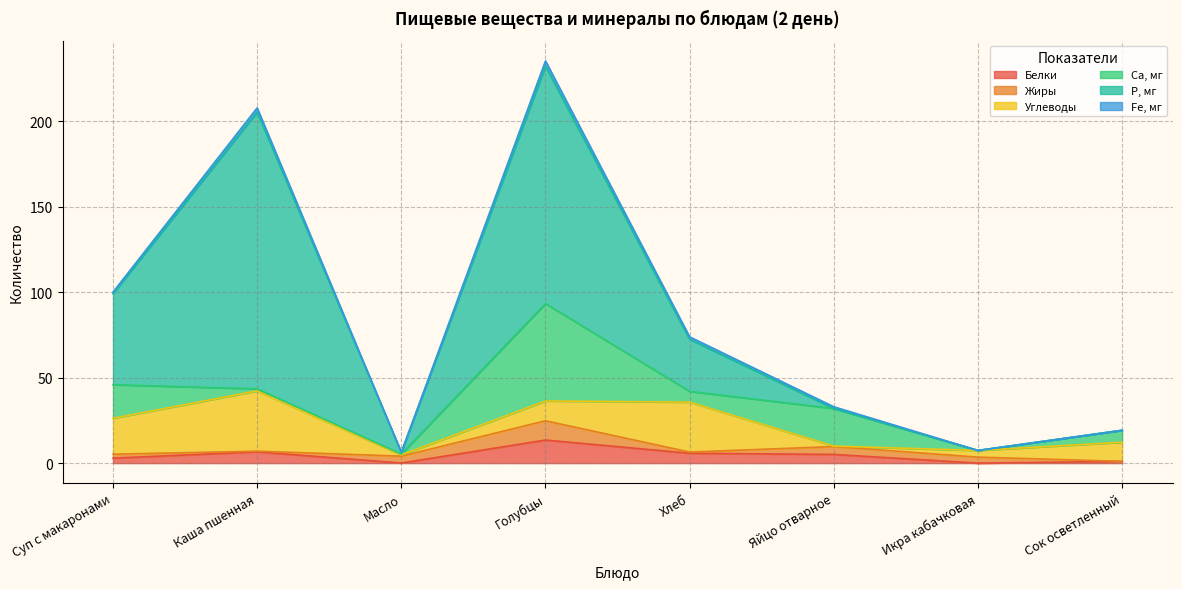

How many interior local peaks does the Белки series have?

2